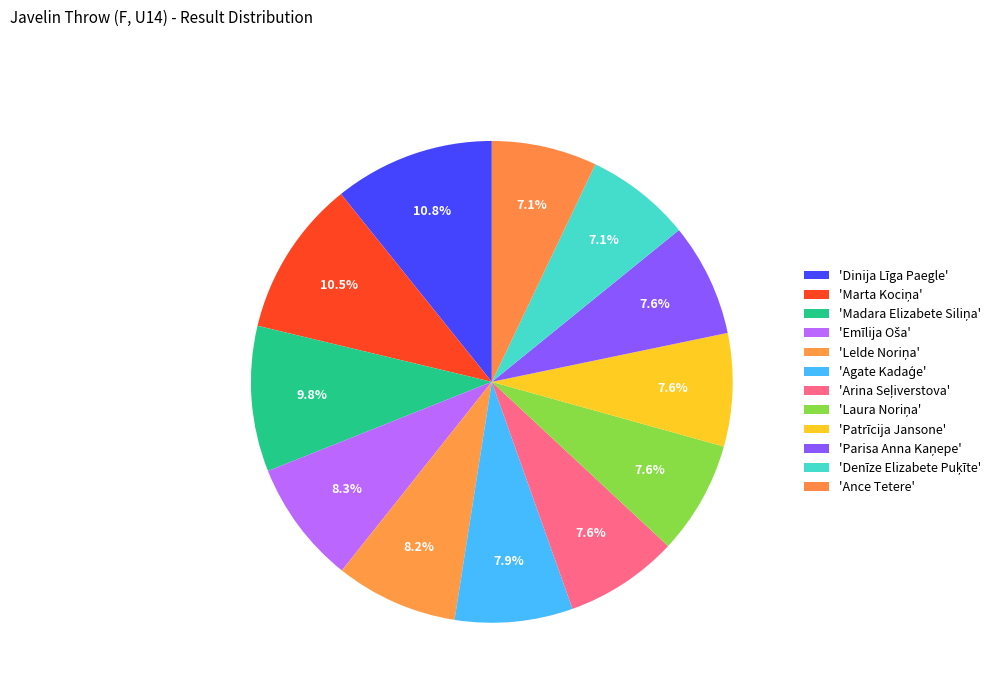

Is there a majority slice in this chart?

No